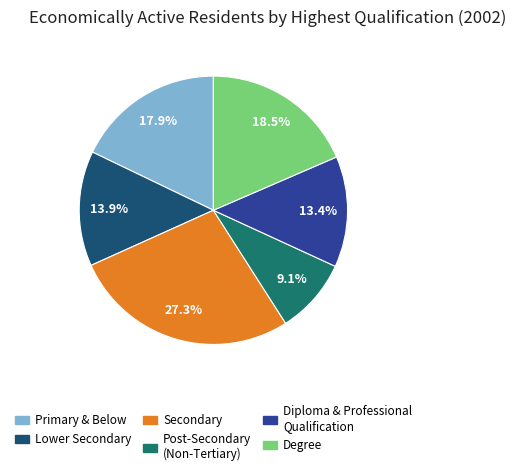

Is it true that Diploma & Professional Qualification is 7% of the pie?

False